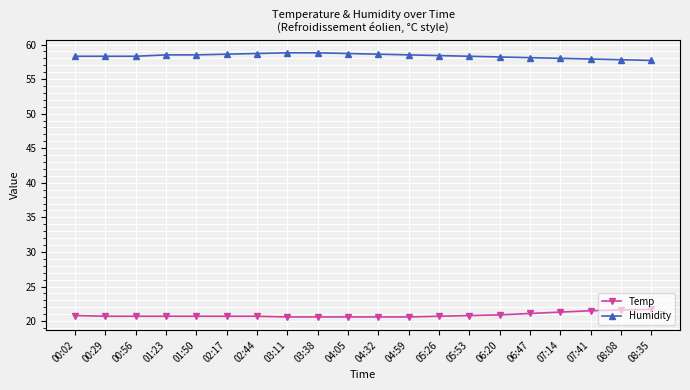

The Humidity series shows 58.3 at 05:53. True or false?

True